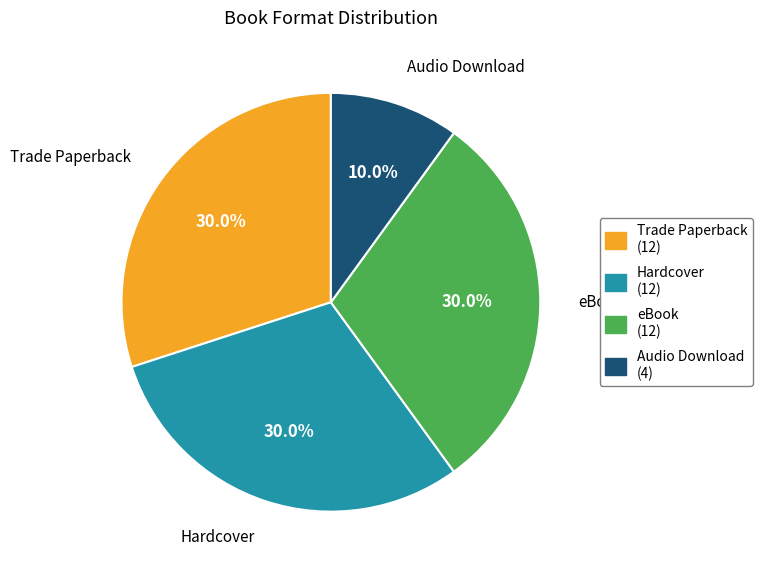

What is the smallest slice in the pie chart?

Audio Download